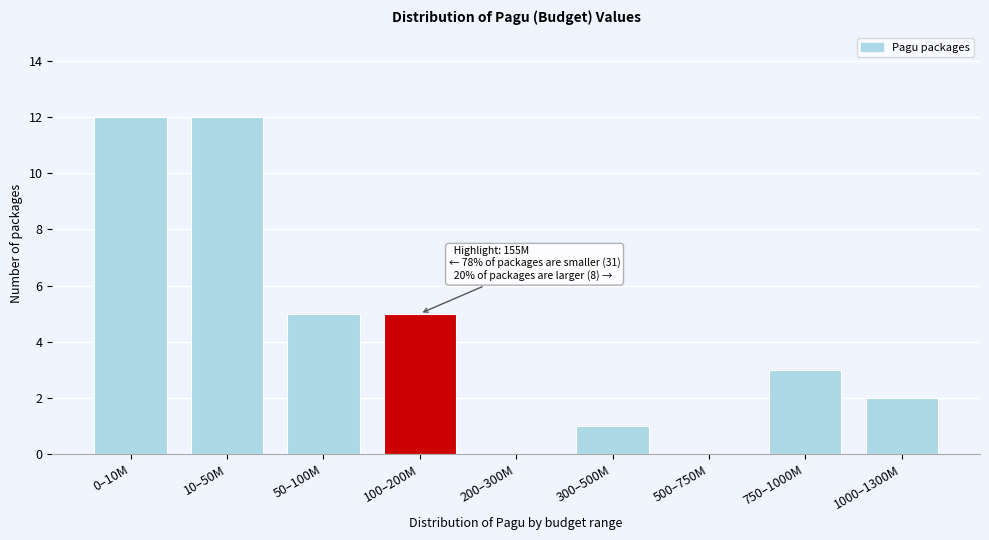

Reading left to right, what are all the values shown in this chart?

0–10M=12	10–50M=12	50–100M=5	100–200M=5	200–300M=0	300–500M=1	500–750M=0	750–1000M=3	1000–1300M=2